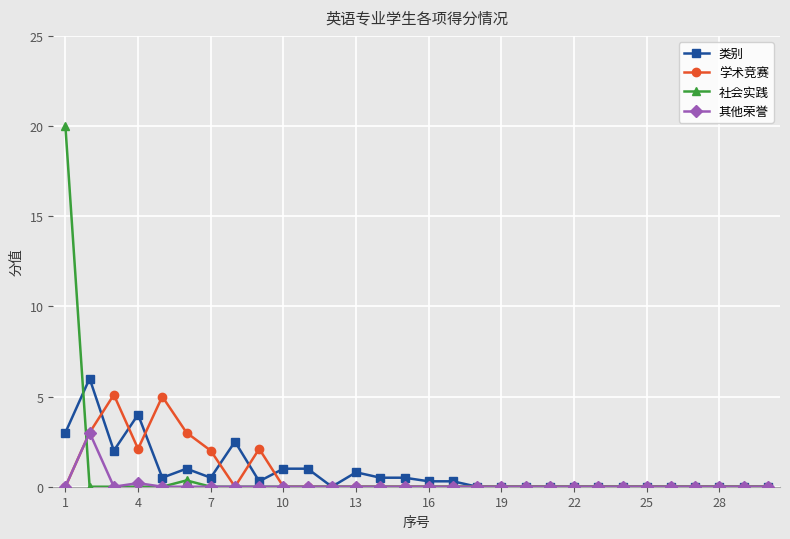

What is the maximum value for 社会实践?

20.0